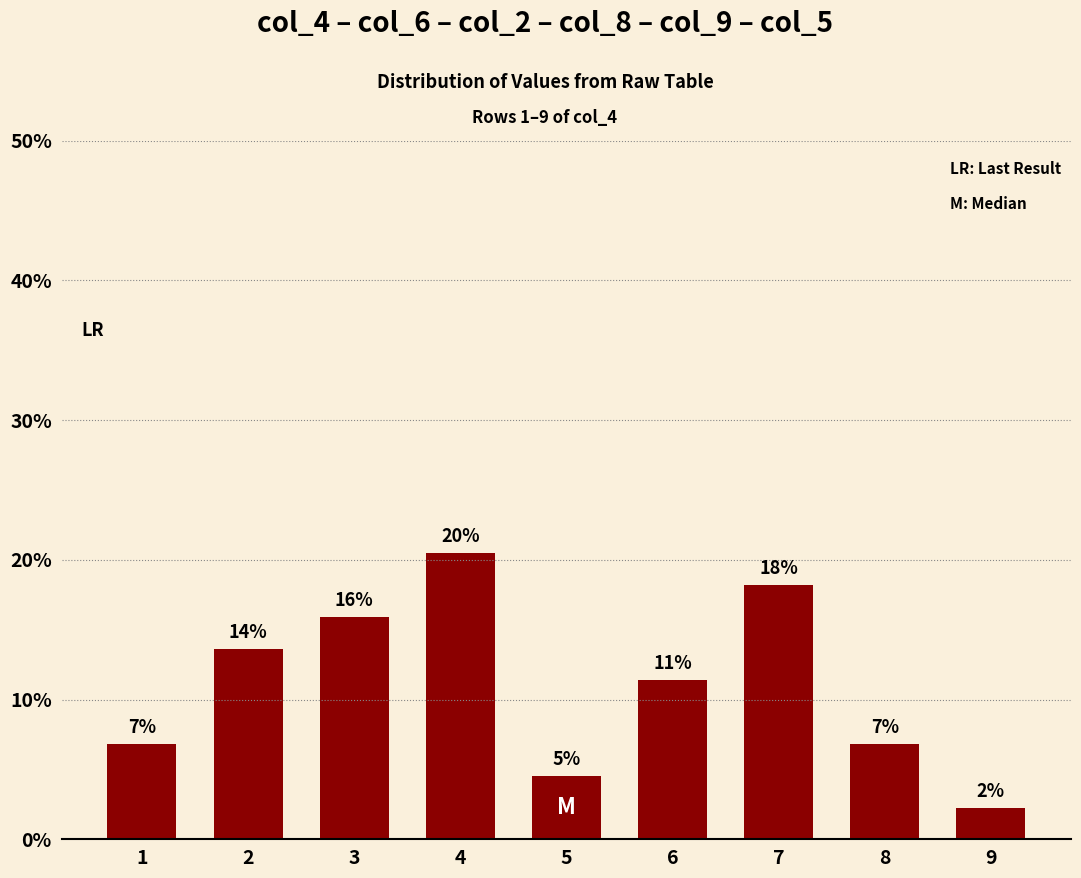

What is the change in value from 1 to 9?

-4.5